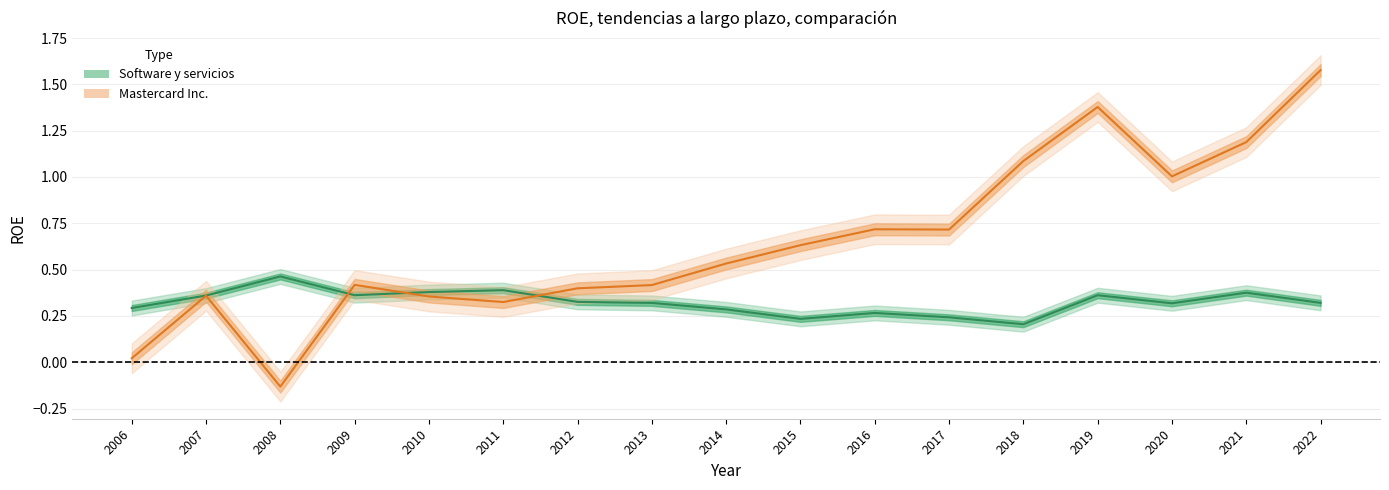

What is the difference between the second highest and second lowest values in the Mastercard Inc. series?

1.4